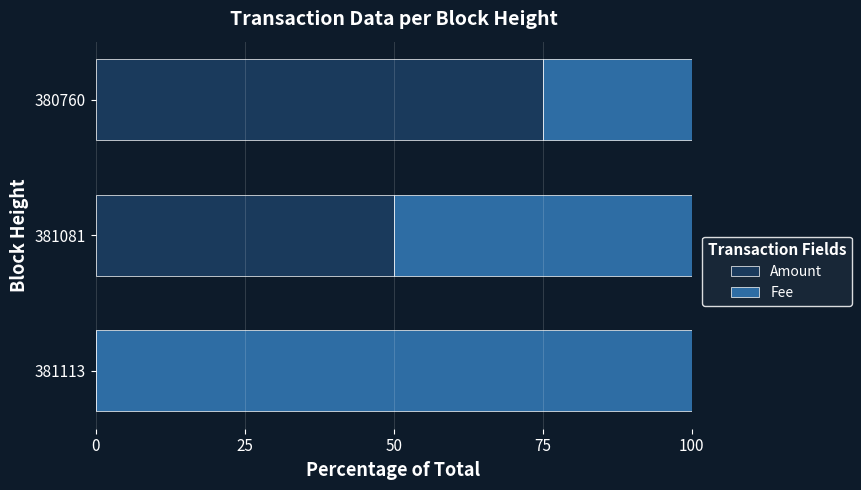

At which label does Amount reach its peak?

380760